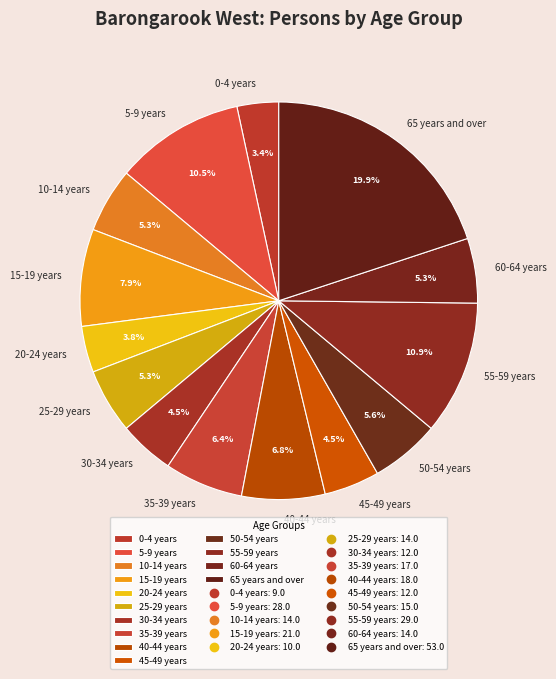

How many slices are in this pie chart?

14